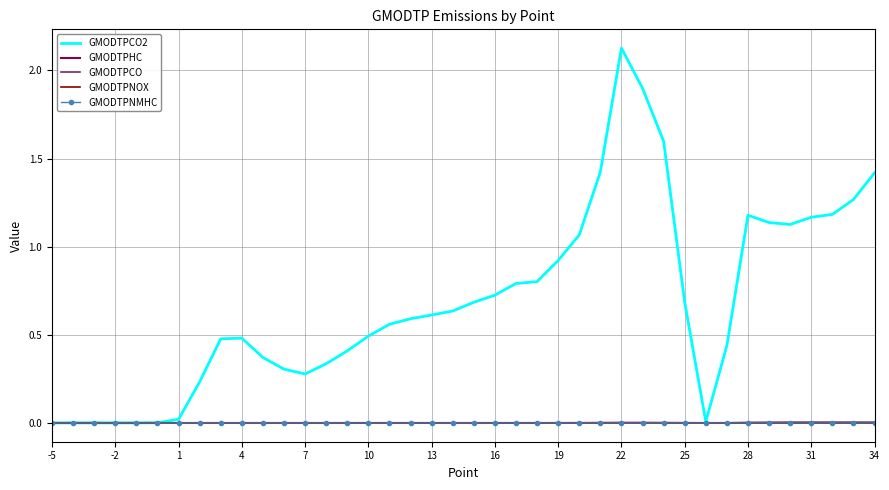

Which series has the widest spread of values?

GMODTPCO2